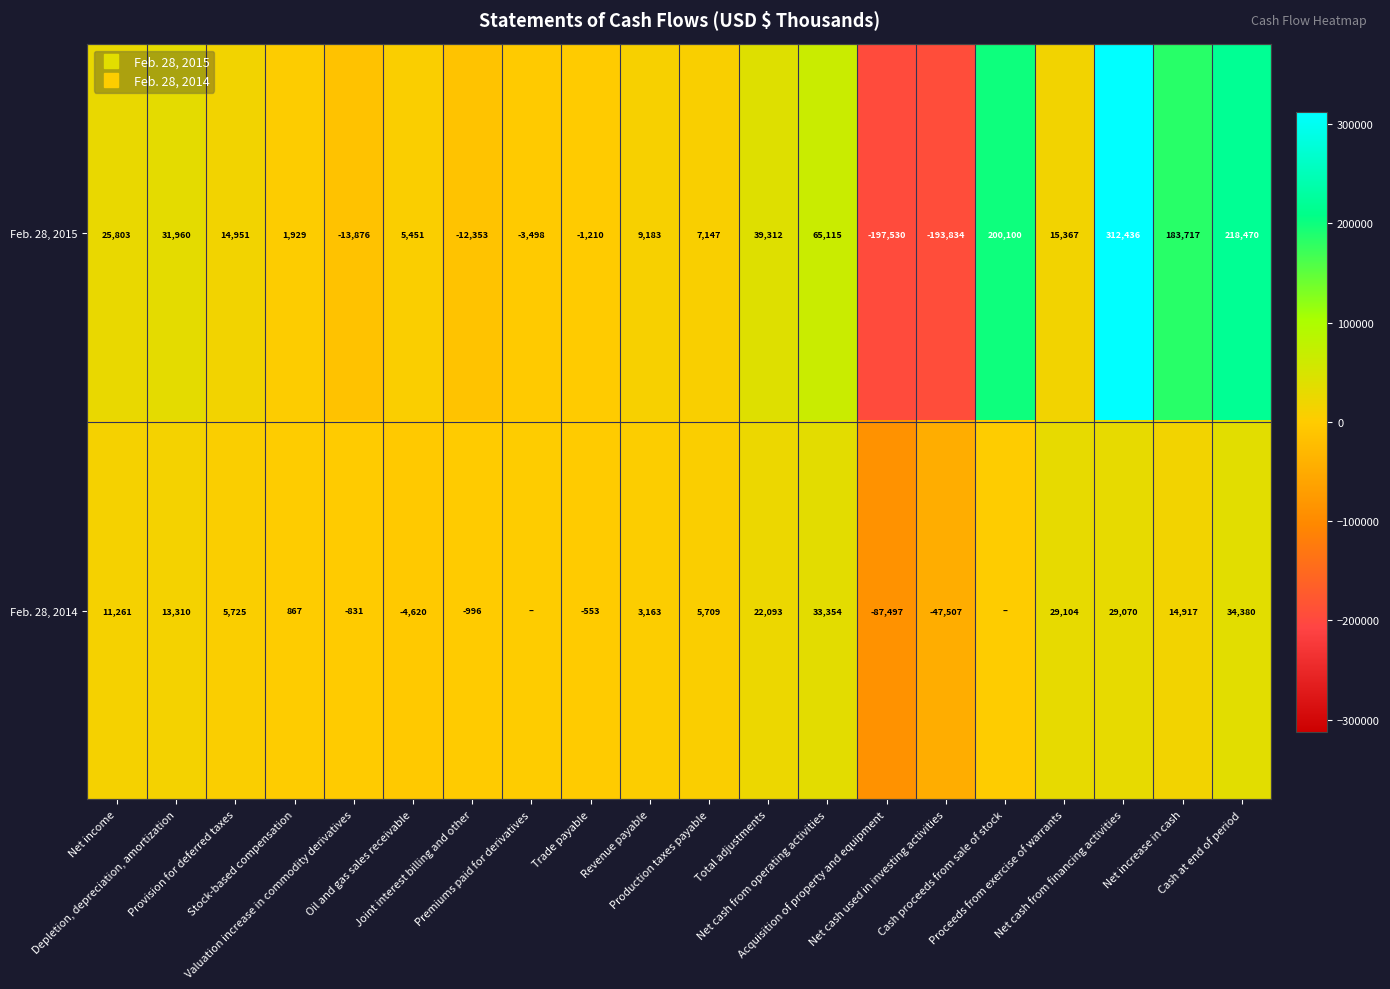

What is the lowest value of the Feb. 28, 2015 series?

-197530